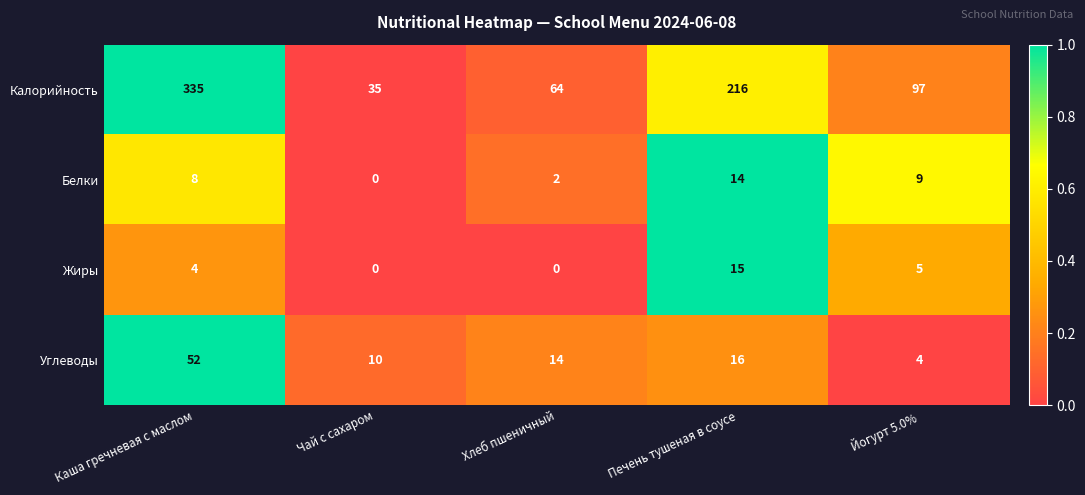

What is the difference between the highest and lowest values at Печень тушеная в соусе?

202